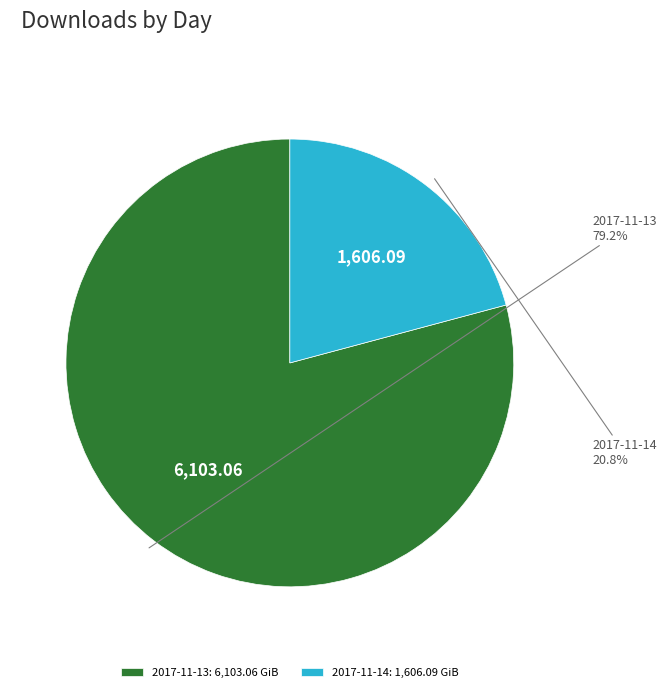

To the nearest percent, what is the difference between the largest and smallest slice percentages?

58%